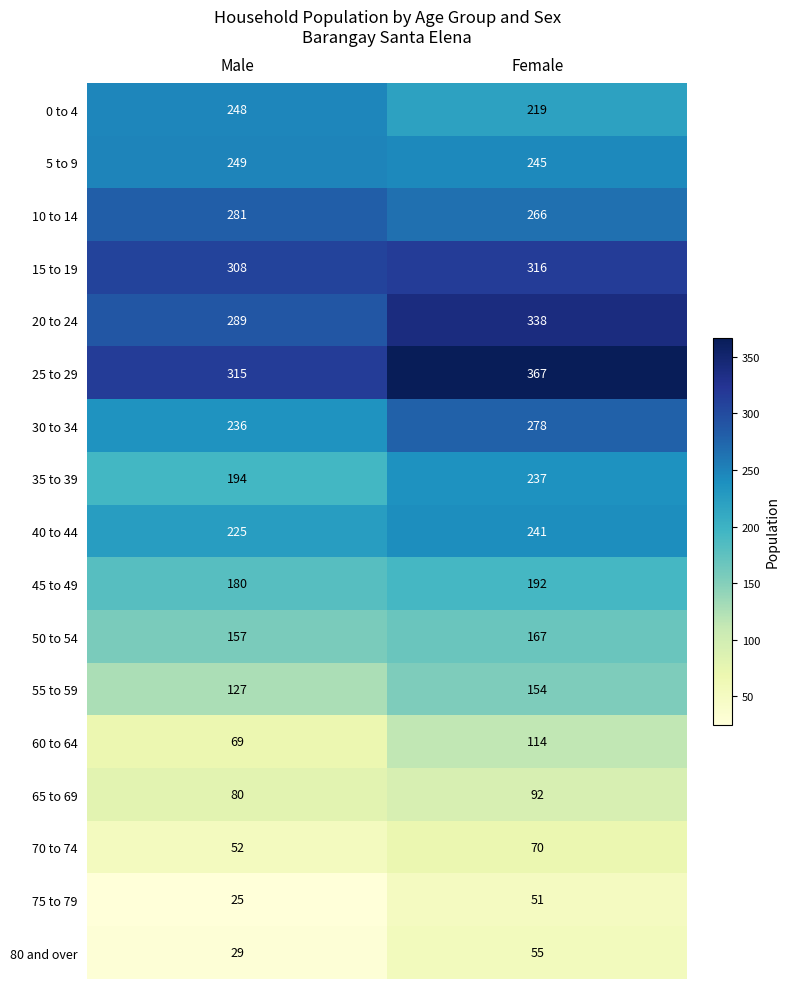

Which series has the largest total across all categories?

25 to 29